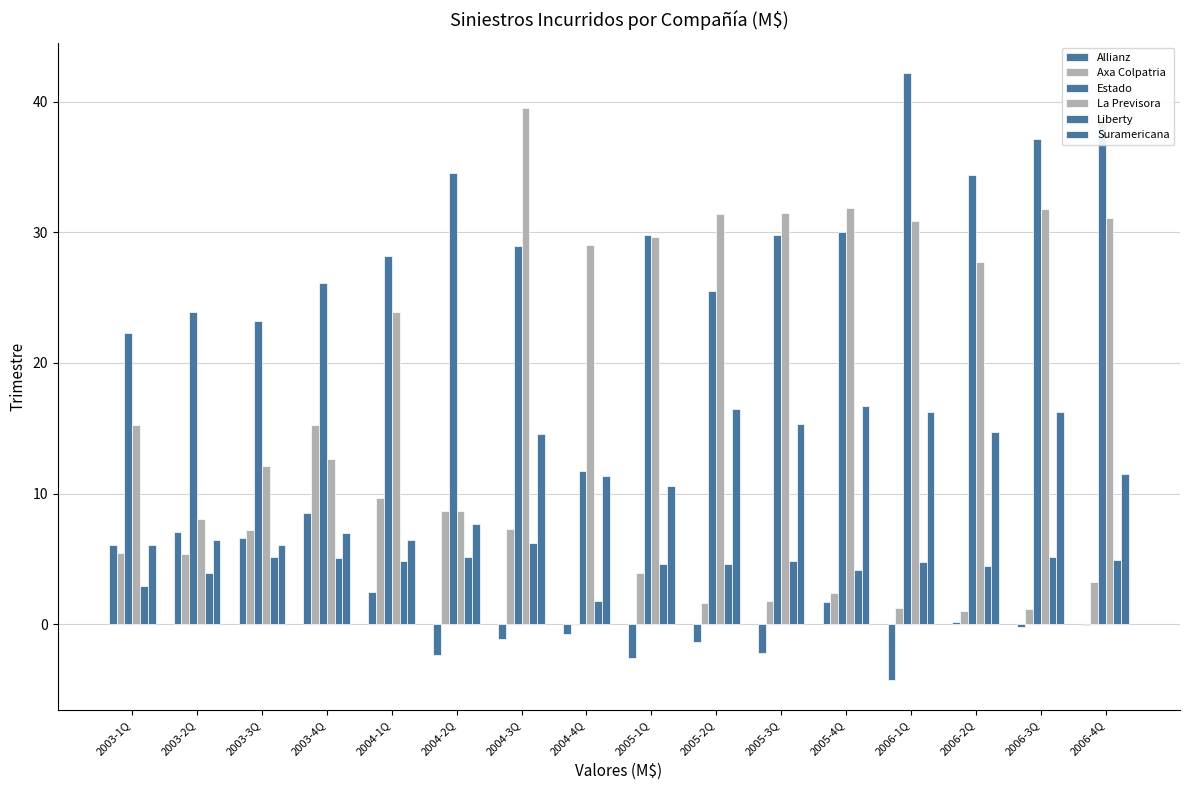

The value of Suramericana at 2006-2Q is 24.7. True or false?

False